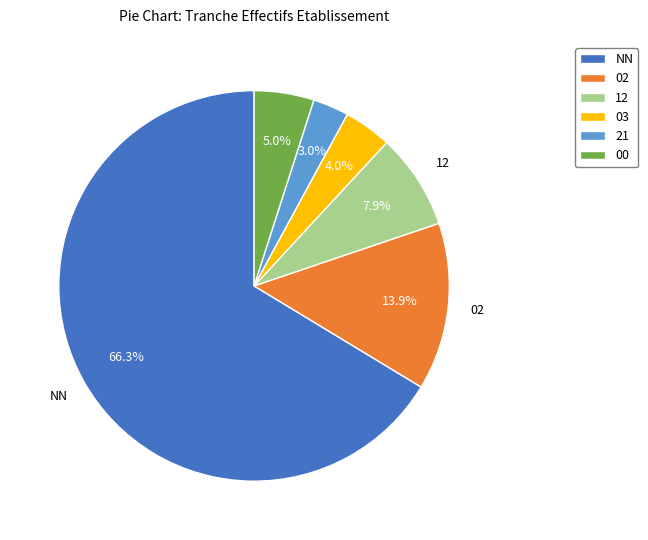

To the nearest percent, what is the average slice percentage?

17%